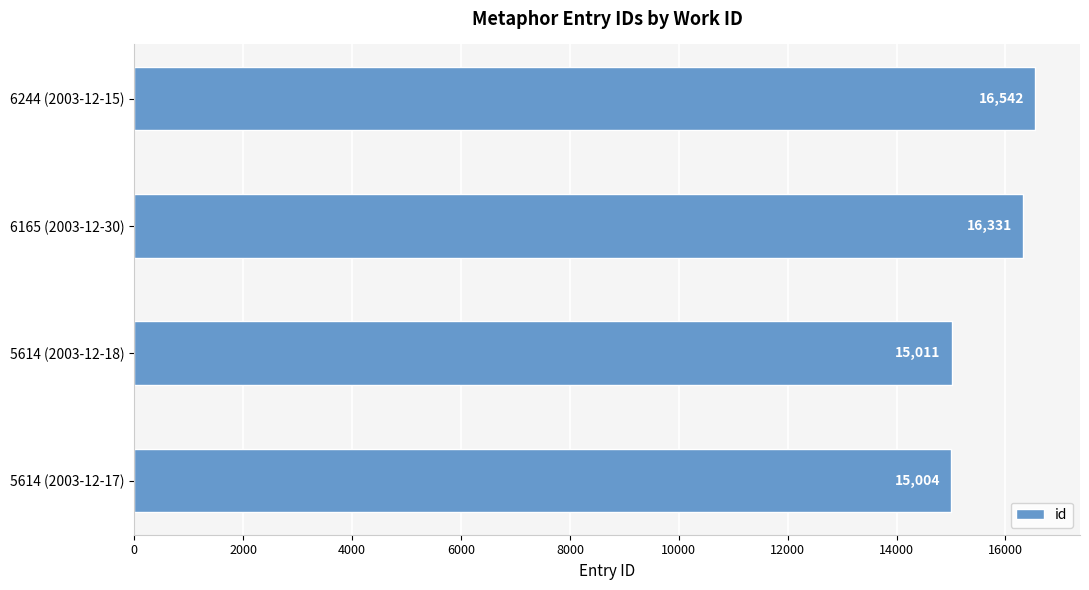

Are the bars horizontal?

Yes